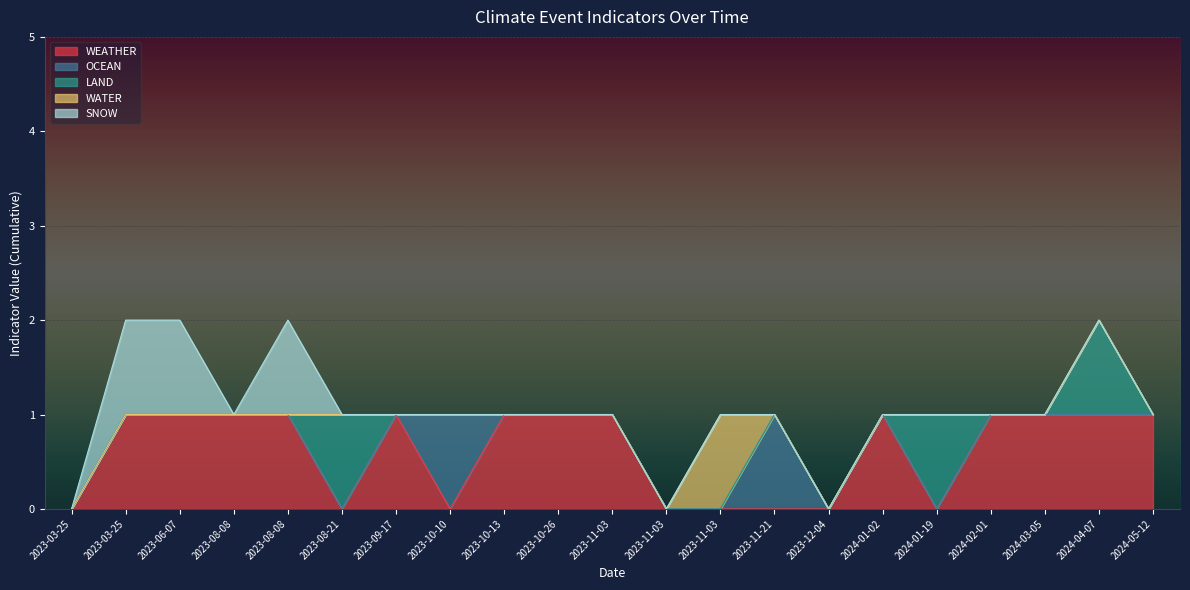

How many categories are shown in the chart?

21